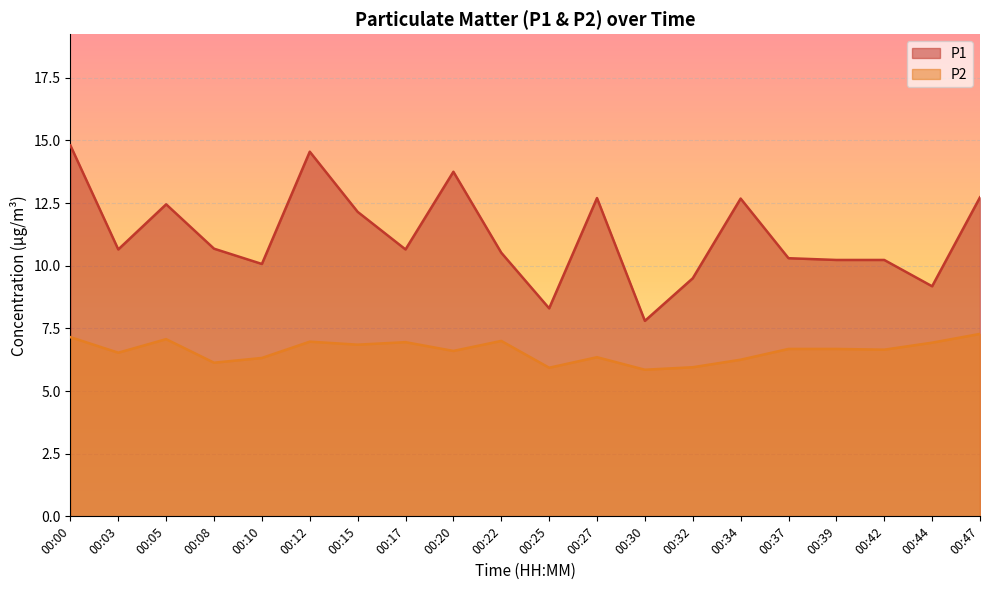

Reading left to right, extract all data points from this chart.

P1: 14.8	10.7	12.4	10.7	10.1	14.6	12.2	10.7	13.8	10.5	8.3	12.7	7.8	9.5	12.7	10.3	10.2	10.2	9.2	12.7
P2: 7.2	6.5	7.1	6.1	6.3	7.0	6.8	7.0	6.6	7.0	5.9	6.3	5.8	6.0	6.2	6.7	6.7	6.7	6.9	7.3